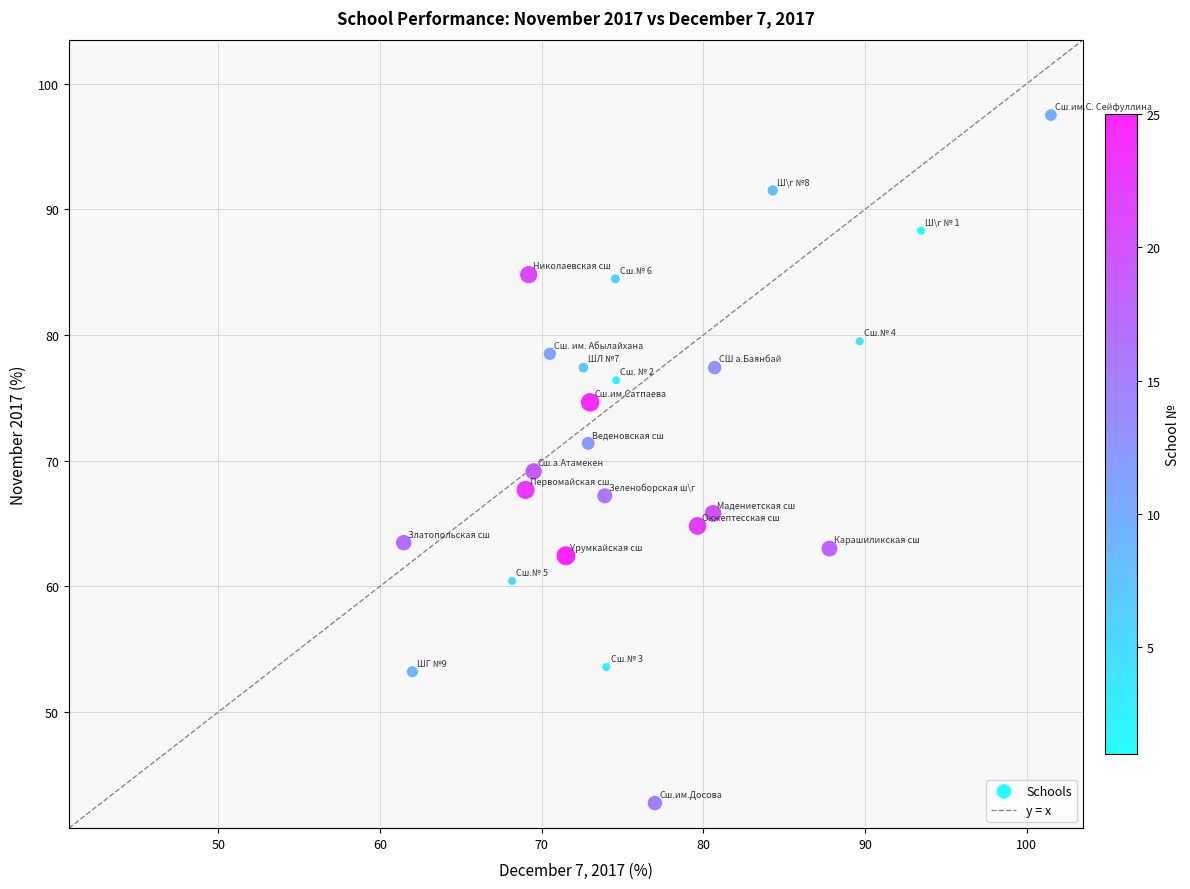

List the coordinates of all points as (Y, X) pairs, reading left to right.

(63.5, 61.5)  (53.2, 62.0)  (60.4, 68.2)  (67.7, 69.0)  (84.8, 69.2)  (69.1, 69.5)  (78.5, 70.5)  (62.4, 71.5)  (77.4, 72.6)  (71.4, 72.9)  (74.6, 73.0)  (67.2, 73.9)  (53.6, 74.0)  (84.5, 74.6)  (76.4, 74.6)  (42.8, 77.0)  (64.8, 79.6)  (65.8, 80.6)  (77.4, 80.7)  (91.5, 84.3)  (63.0, 87.8)  (79.5, 89.7)  (88.3, 93.5)  (97.5, 101.5)